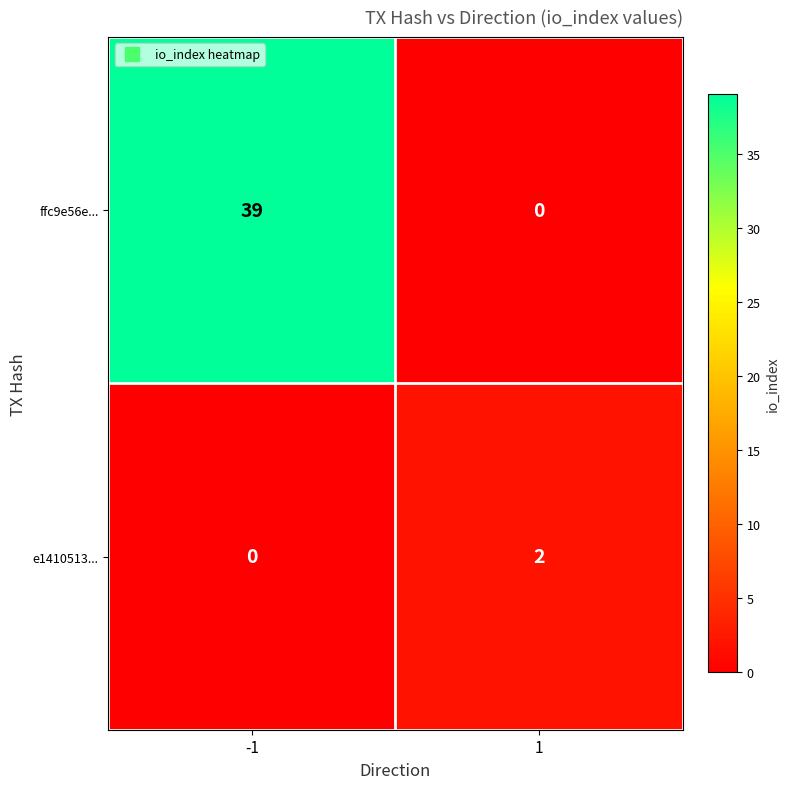

Count the number of categories in the chart.

2